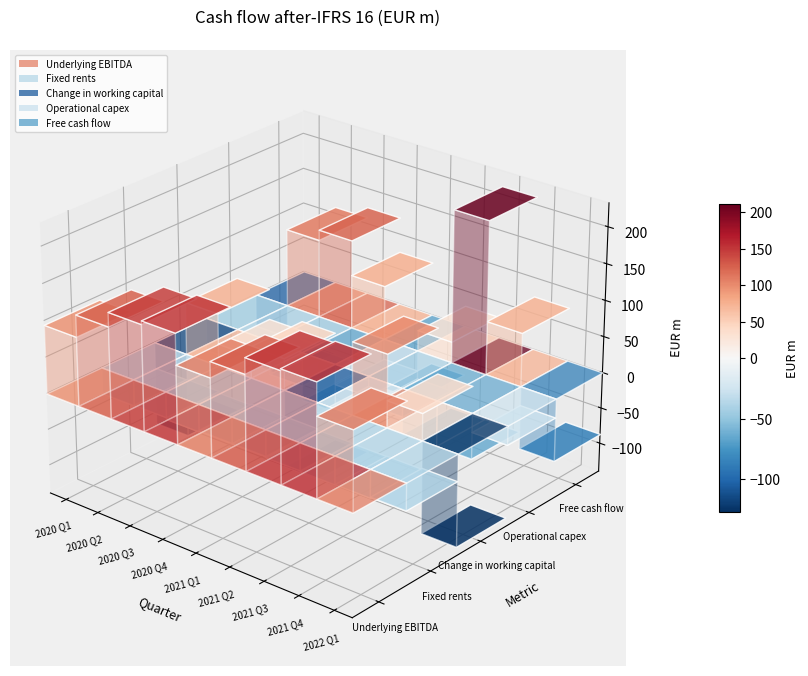

Which series has the largest total across all categories?

Underlying EBITDA